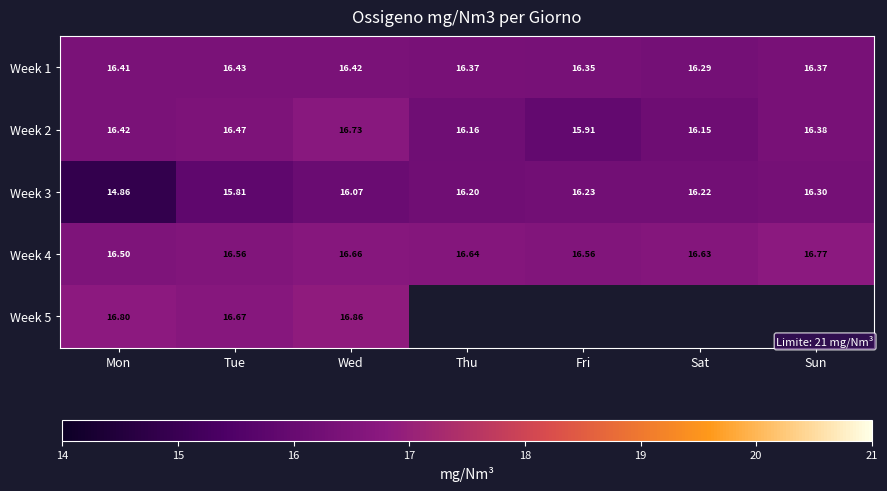

Is the value of Week 4 at Fri greater than the value of Week 2 at Tue?

Yes